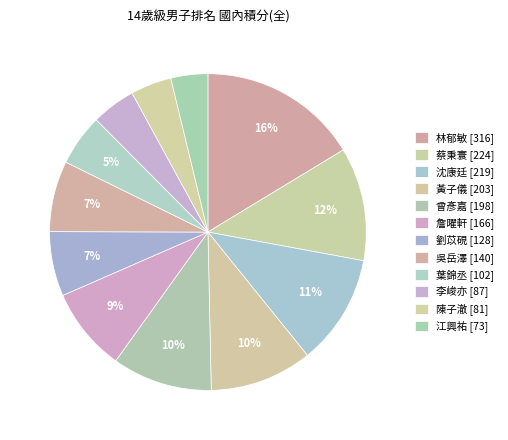

Does any single category account for the majority?

No